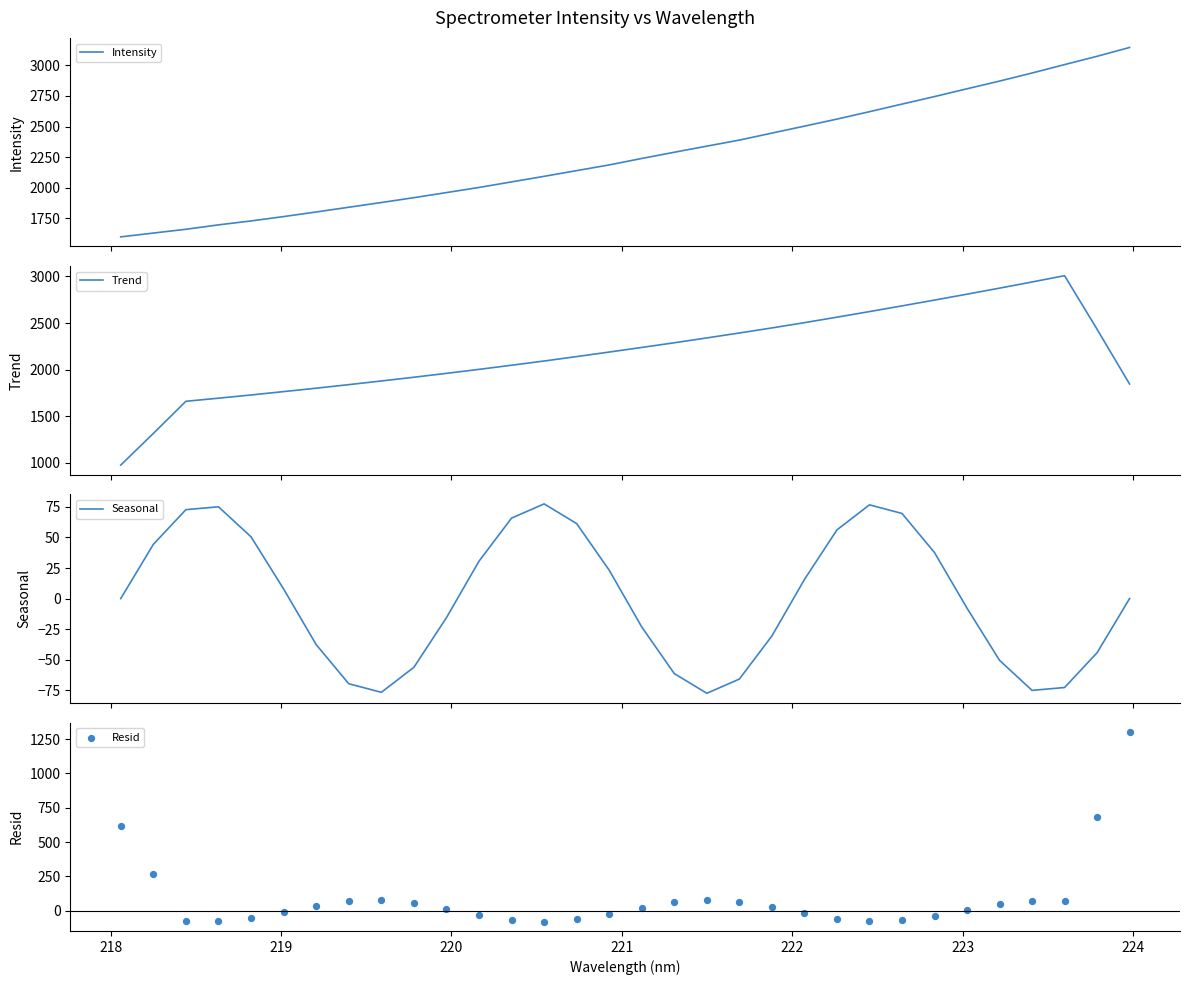

What are all the series names shown in the legend?

Intensity, Trend, Seasonal, Resid